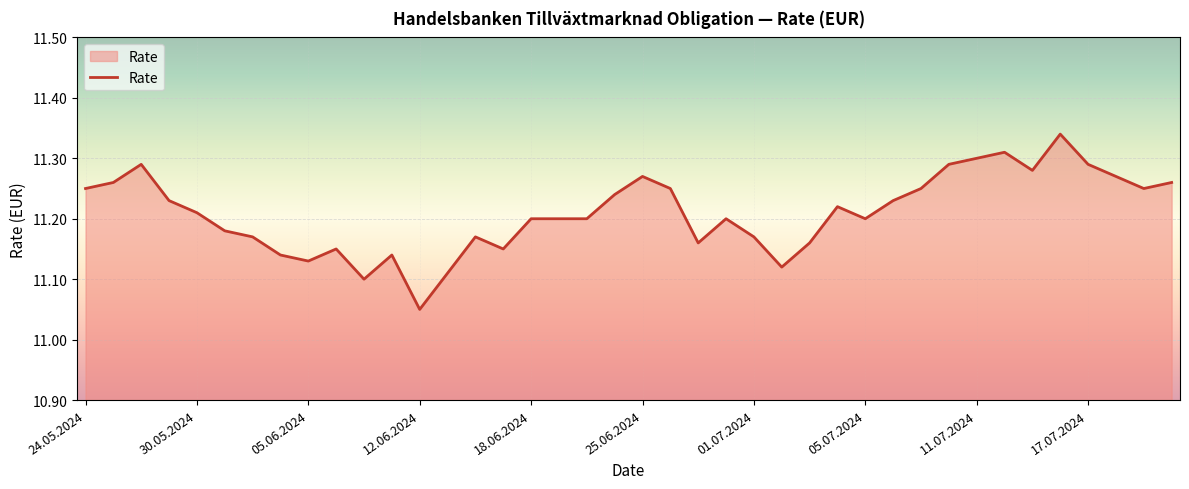

What is the difference between the maximum and minimum values?

0.3